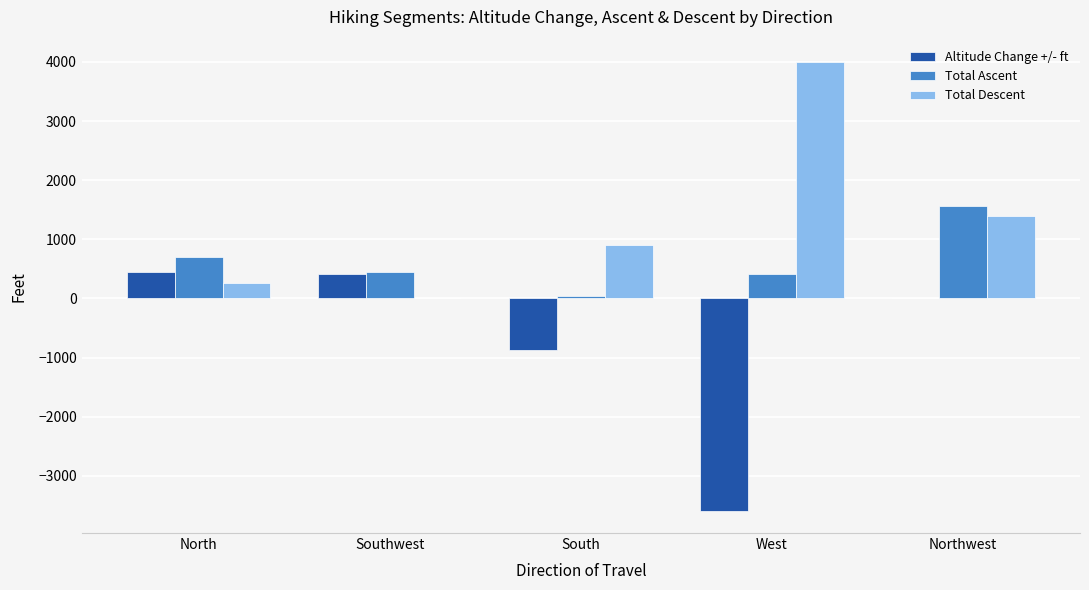

Where is Total Descent nearest to the value 1998?

Northwest